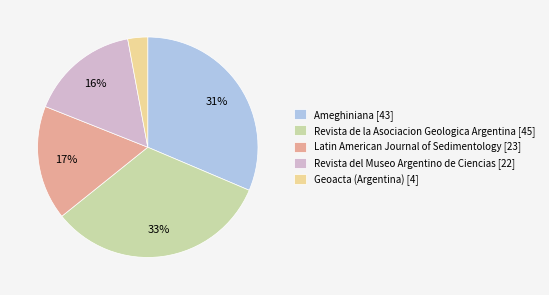

True or false: Revista de la Asociacion Geologica Argentina [45] accounts for 24% of the total.

False